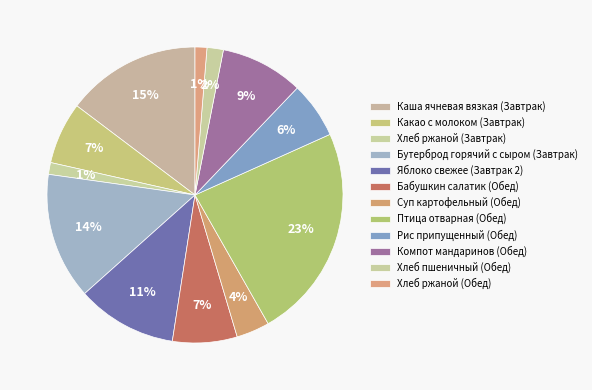

Count the number of slices in the pie.

12